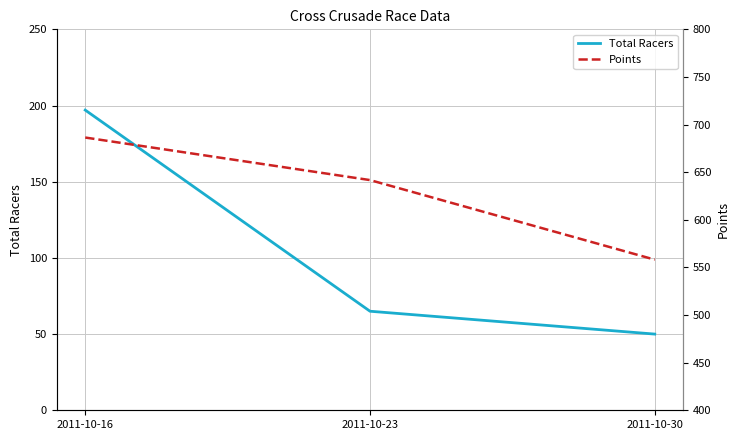

What are all the series names shown in the legend?

Total Racers, Points